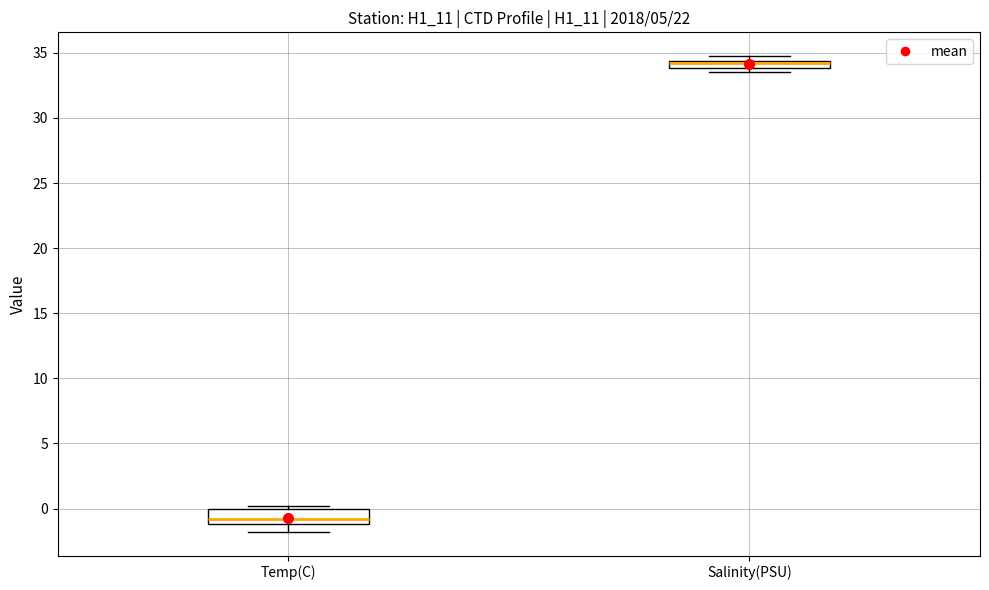

Which box's median line is the lowest?

Temp(C)